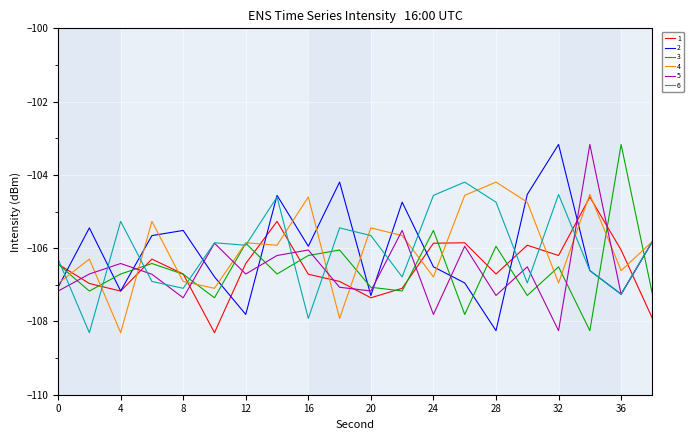

What is the maximum value shown in the chart?

-103.2